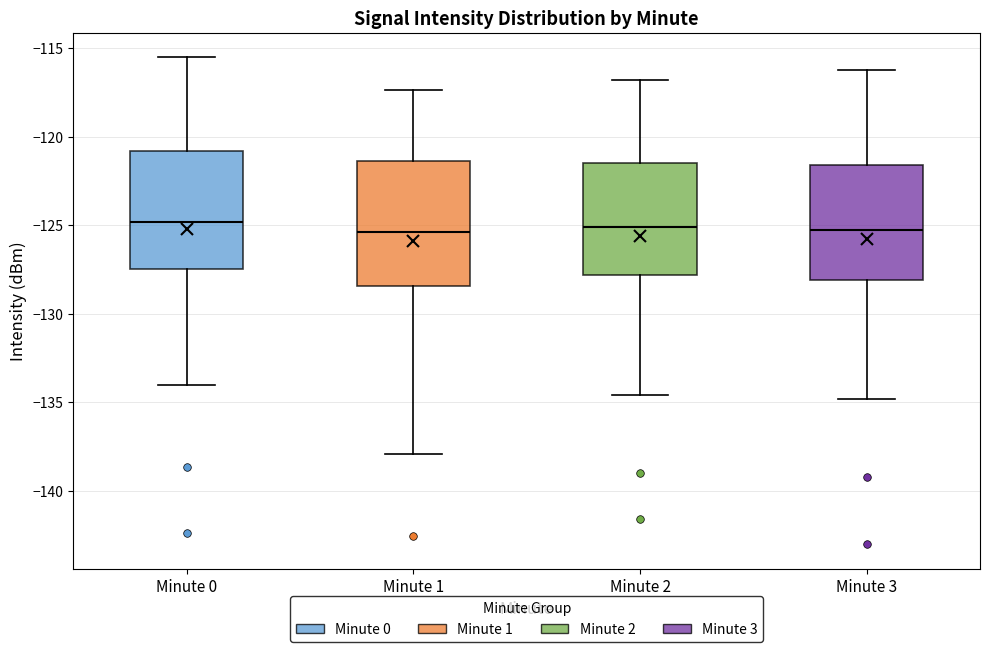

Reading left to right, transcribe this box plot: for each box, give where its median line is, the range the box spans, and where its two whiskers end, as read against the y-axis. The values are not printed on the chart, so give them approximately, as read against the axis.

Minute 0: median -125.0, box -127.5 to -121.0, whiskers -134.0 to -115.5
Minute 1: median -125.5, box -128.5 to -121.5, whiskers -138.0 to -117.5
Minute 2: median -125.0, box -128.0 to -121.5, whiskers -134.5 to -117.0
Minute 3: median -125.5, box -128.0 to -121.5, whiskers -135.0 to -116.0